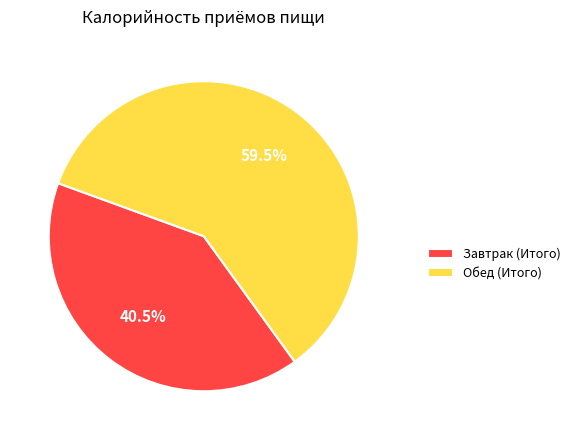

Does Обед (Итого) represent more than half of the total?

Yes